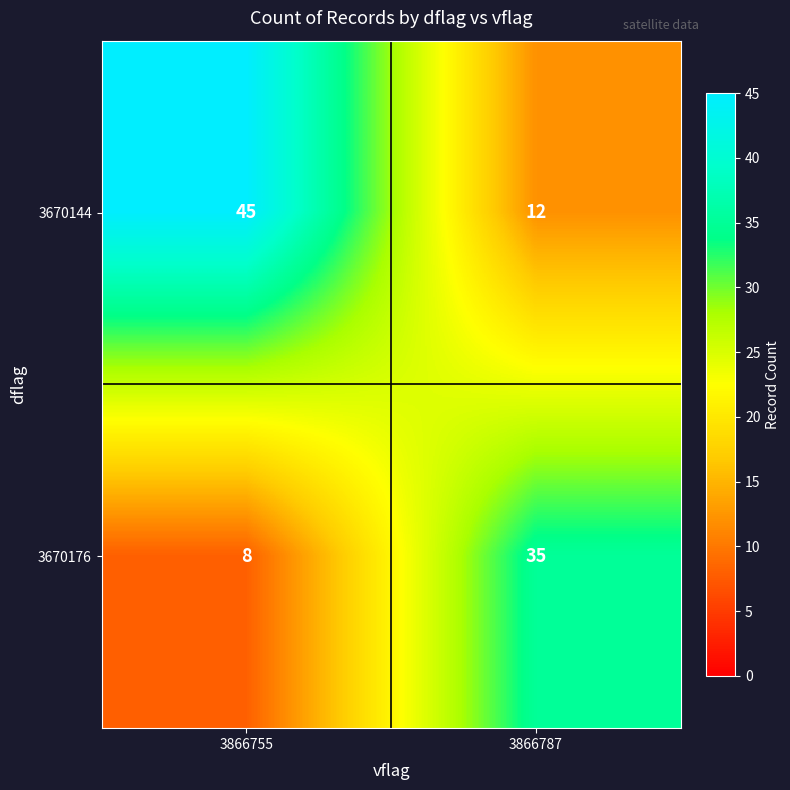

At how many categories does at least one series exceed 34?

2